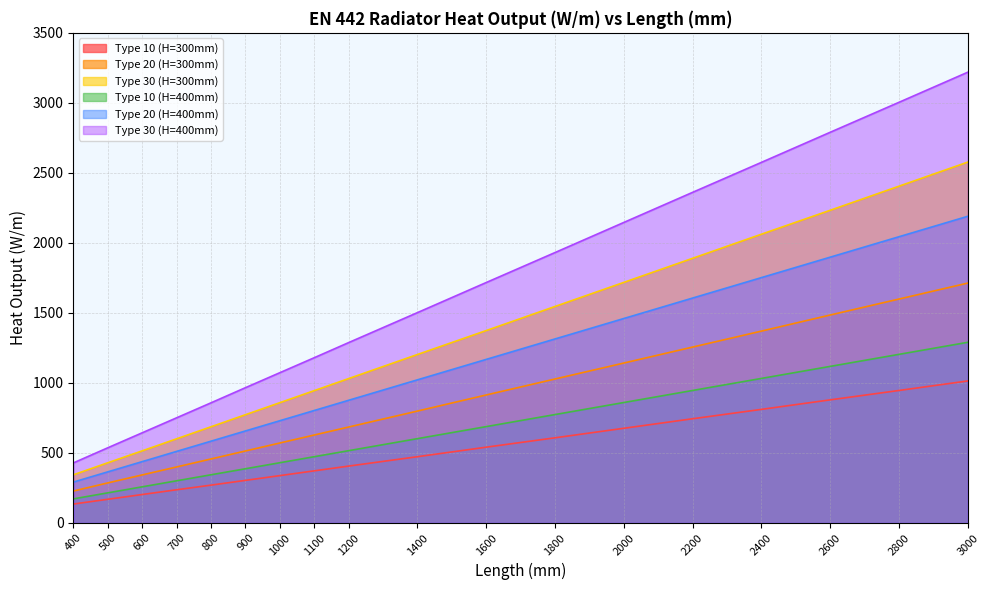

What is the total value across all series at 2800?

11202